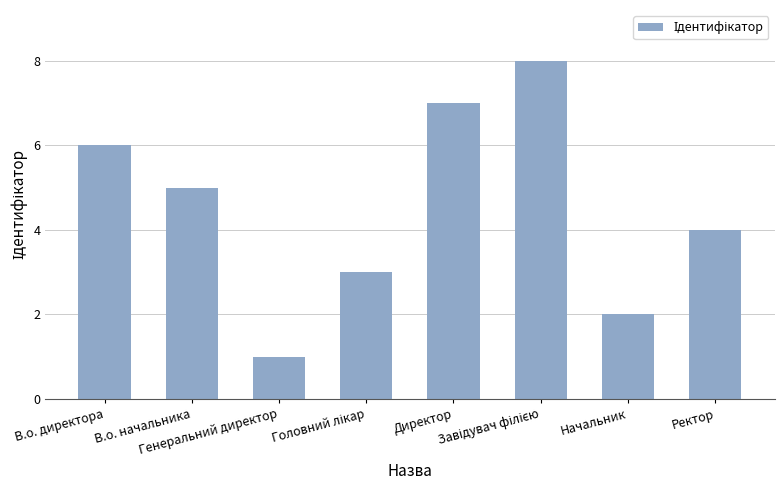

What is the difference between the maximum and minimum values?

7